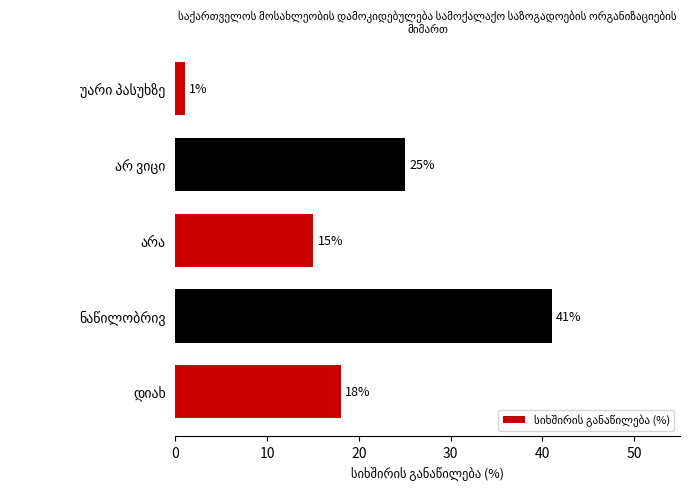

What is the maximum value shown in the chart?

41